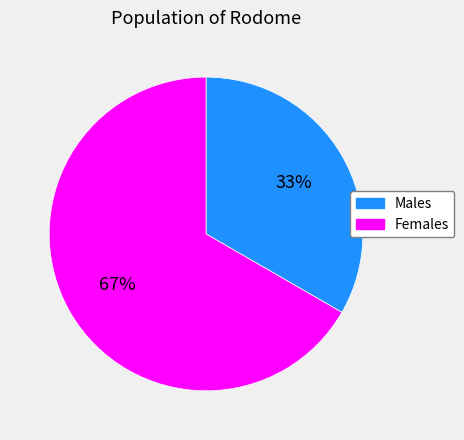

To the nearest percent, what is the average slice percentage?

50%